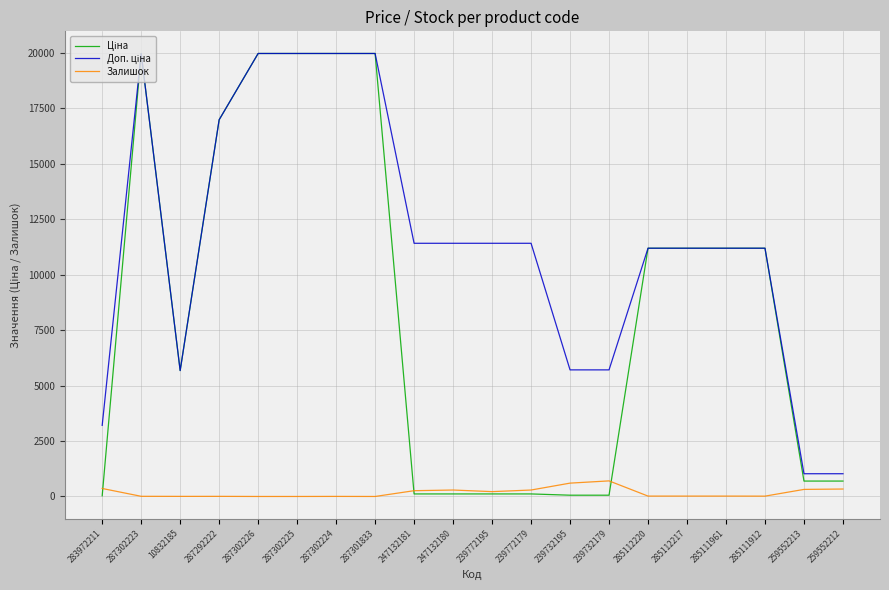

The Залишок series shows 17.0 at 285111961. True or false?

True